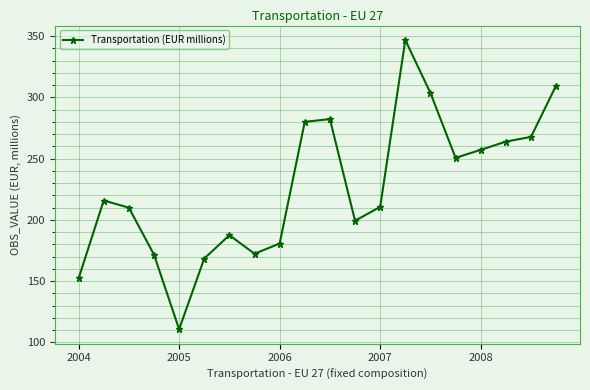

What is the value of the 2nd point from the left?

215.8